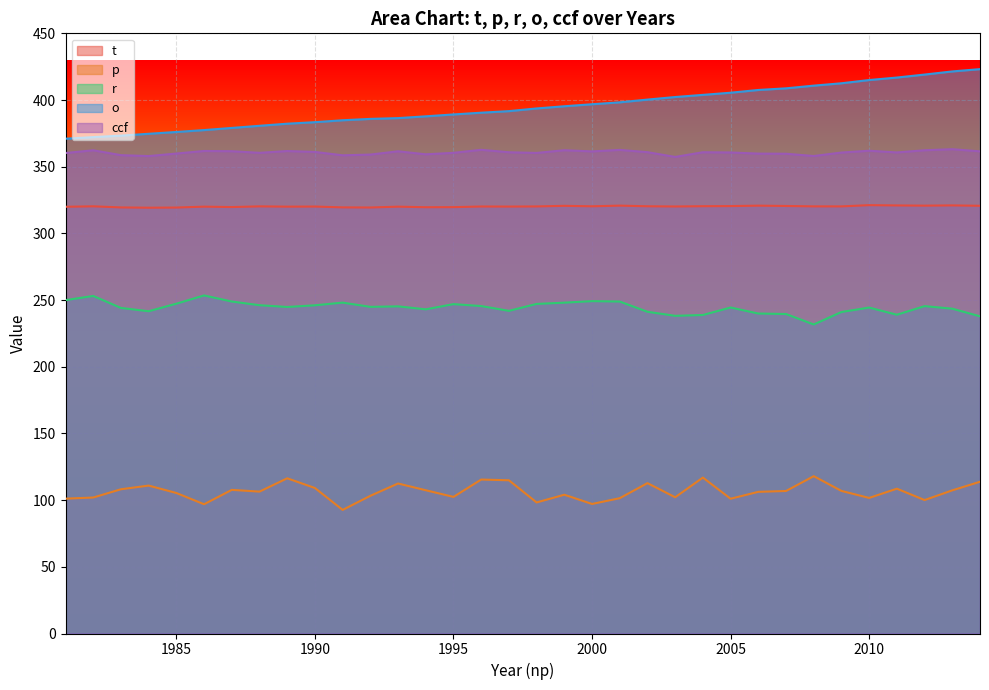

Rank the series at 1998 from highest to lowest value.

o, ccf, t, r, p